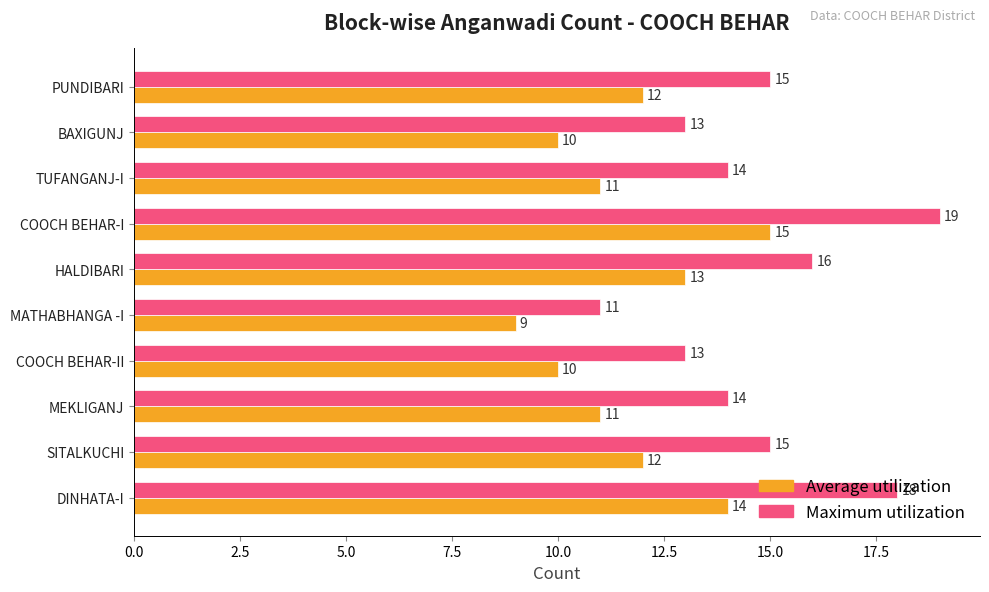

The value of Maximum utilization at COOCH BEHAR-I is 19. True or false?

True